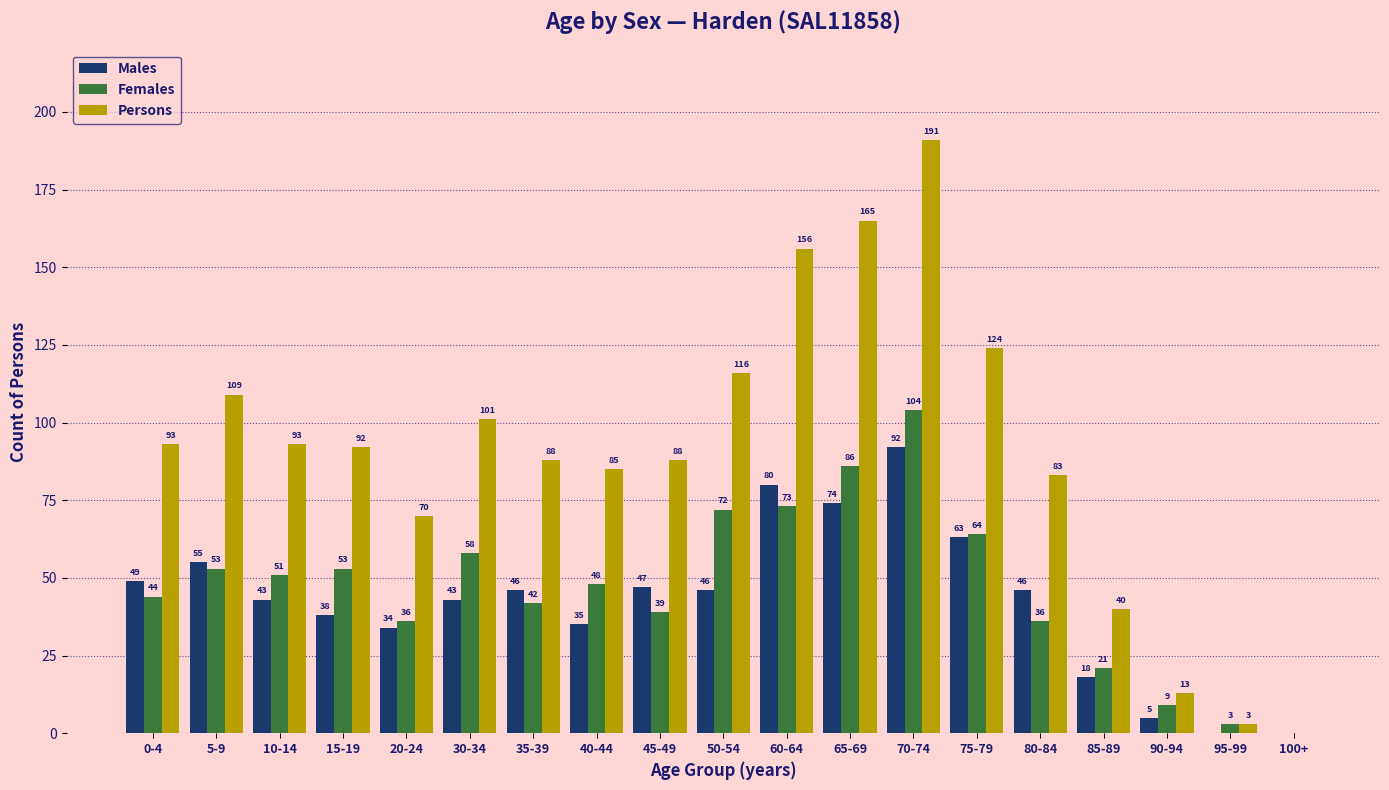

At which category is the sum across all series the highest?

70-74